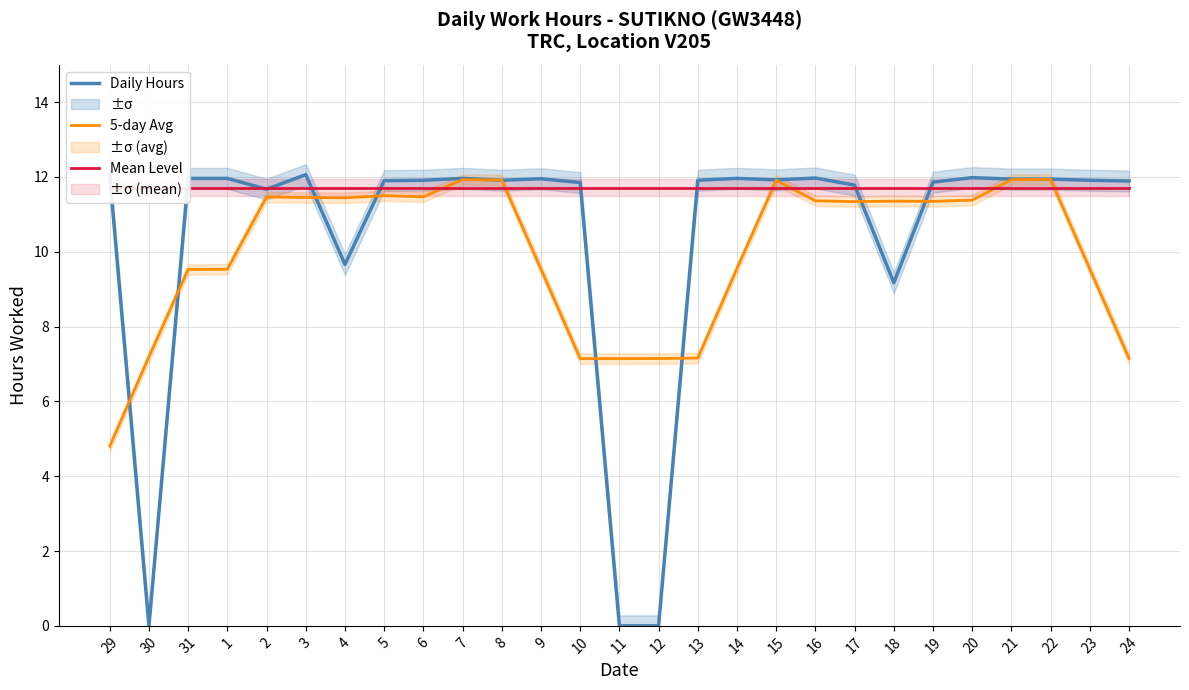

How many categories are shown in the chart?

27